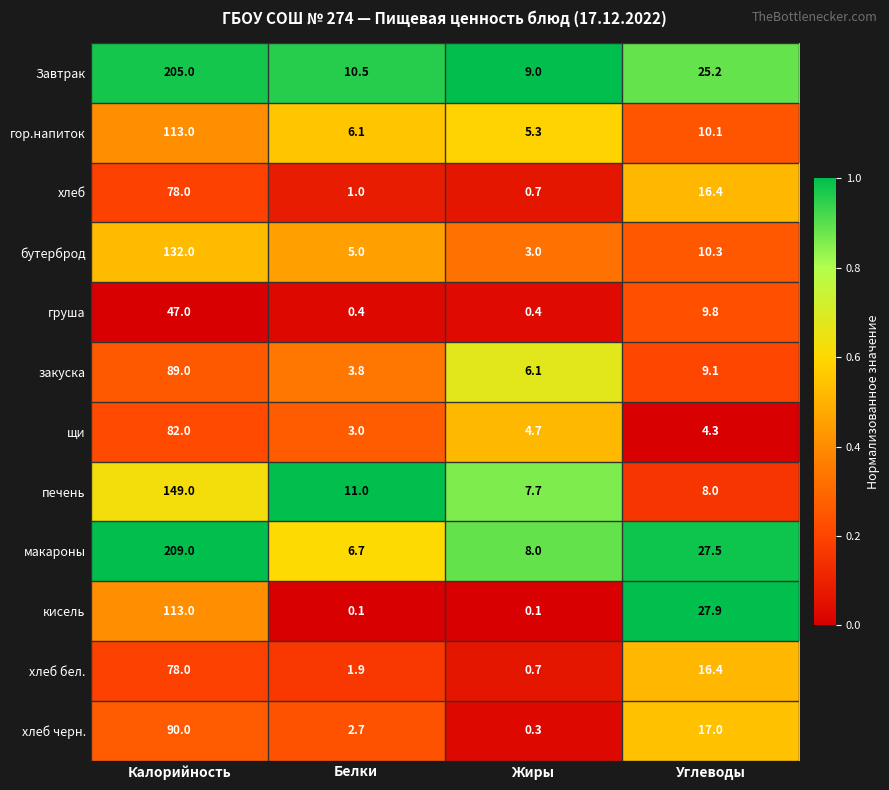

List the labels in order of хлеб черн. value, largest first.

Калорийность, Углеводы, Белки, Жиры